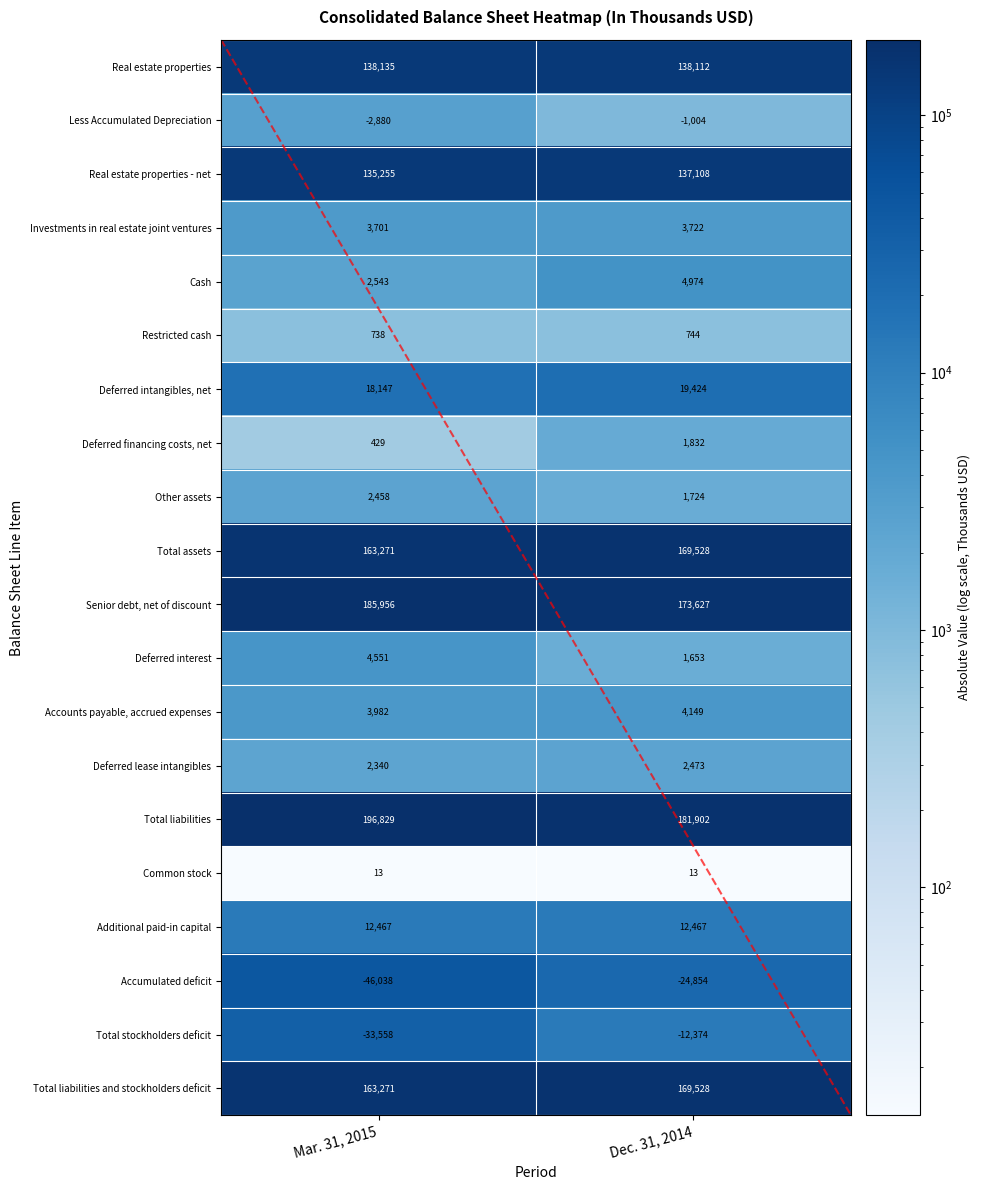

How many series are shown in this chart?

20